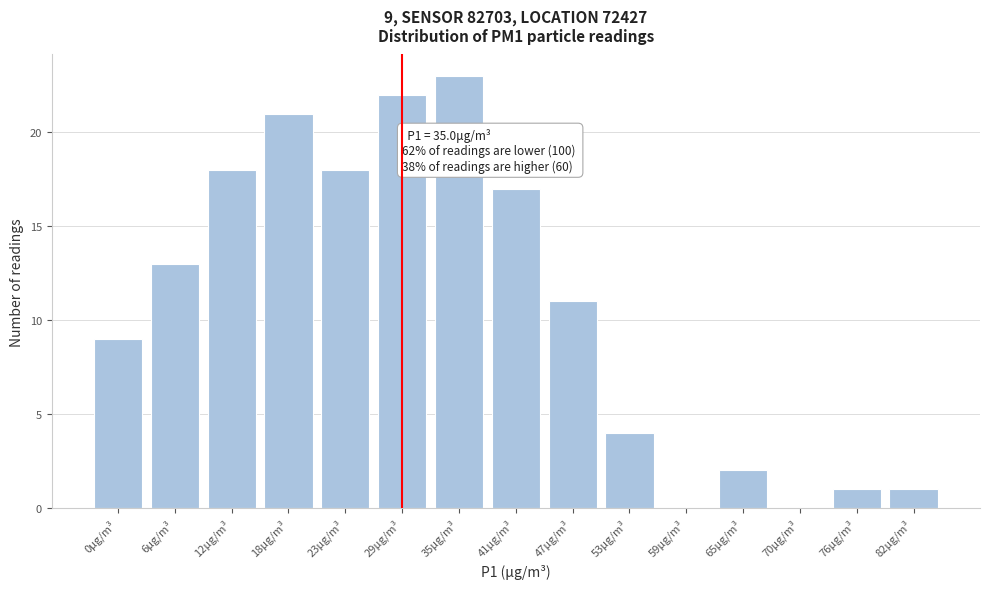

Reading left to right, what are all the values shown in this chart?

0μg/m³=9	6μg/m³=13	12μg/m³=18	18μg/m³=21	23μg/m³=18	29μg/m³=22	35μg/m³=23	41μg/m³=17	47μg/m³=11	53μg/m³=4	59μg/m³=0	65μg/m³=2	70μg/m³=0	76μg/m³=1	82μg/m³=1